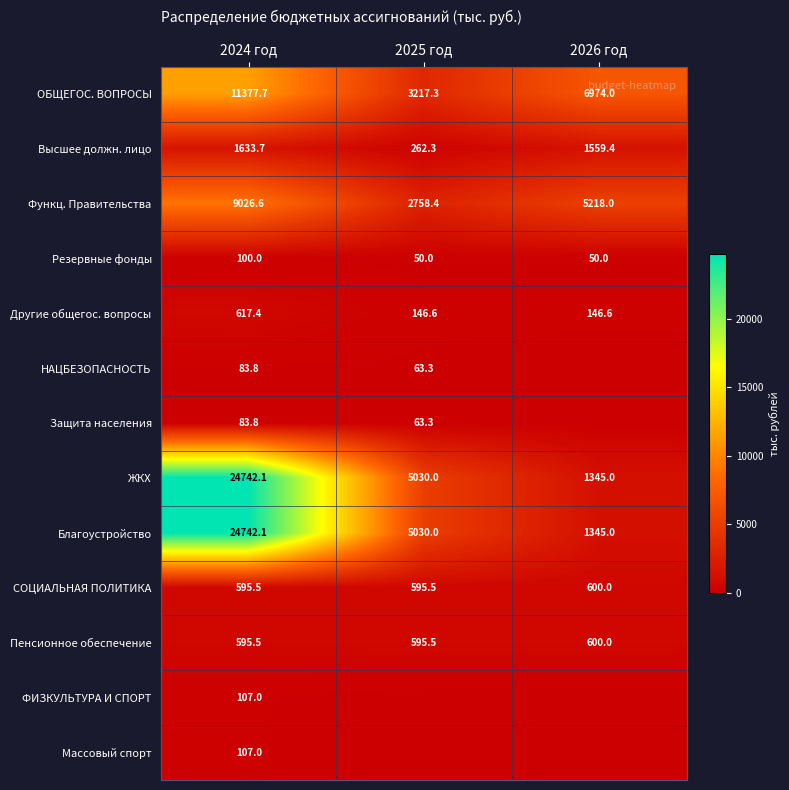

What is the spread (max minus min) of values at 2024 год?

24658.3